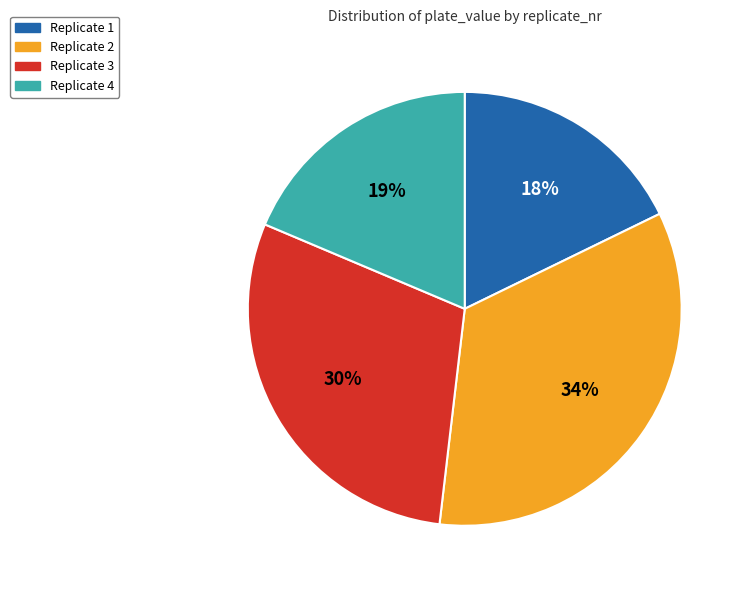

What is the largest slice in the pie chart?

Replicate 2